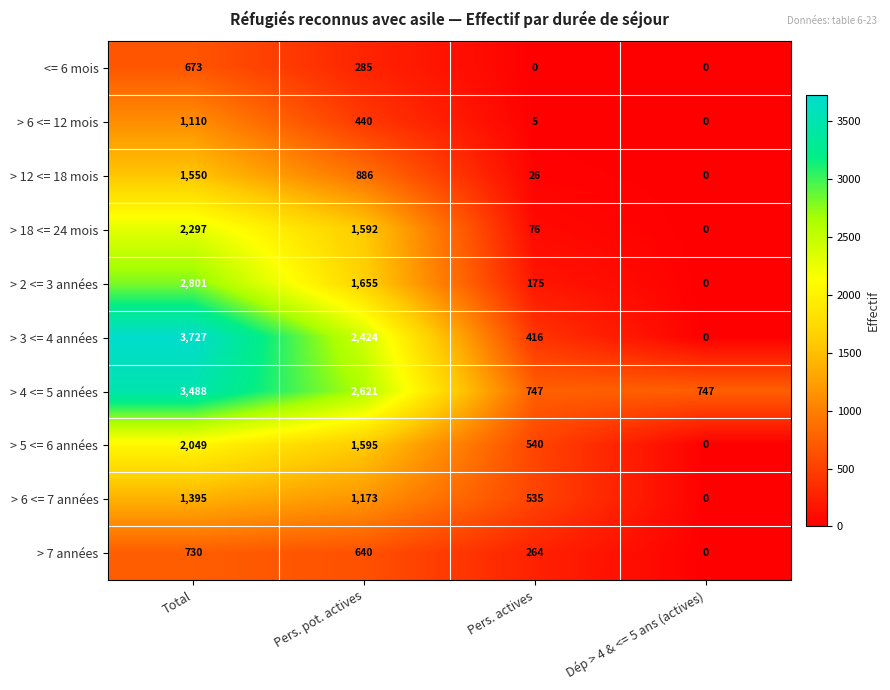

What is the difference between the second highest and second lowest values in the > 6 <= 12 mois series?

435